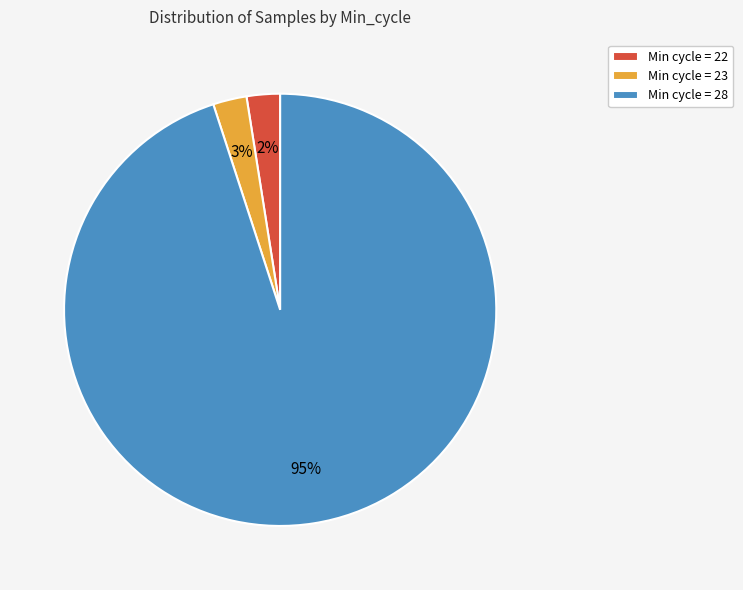

Is there any slice that represents more than half of the pie?

Yes